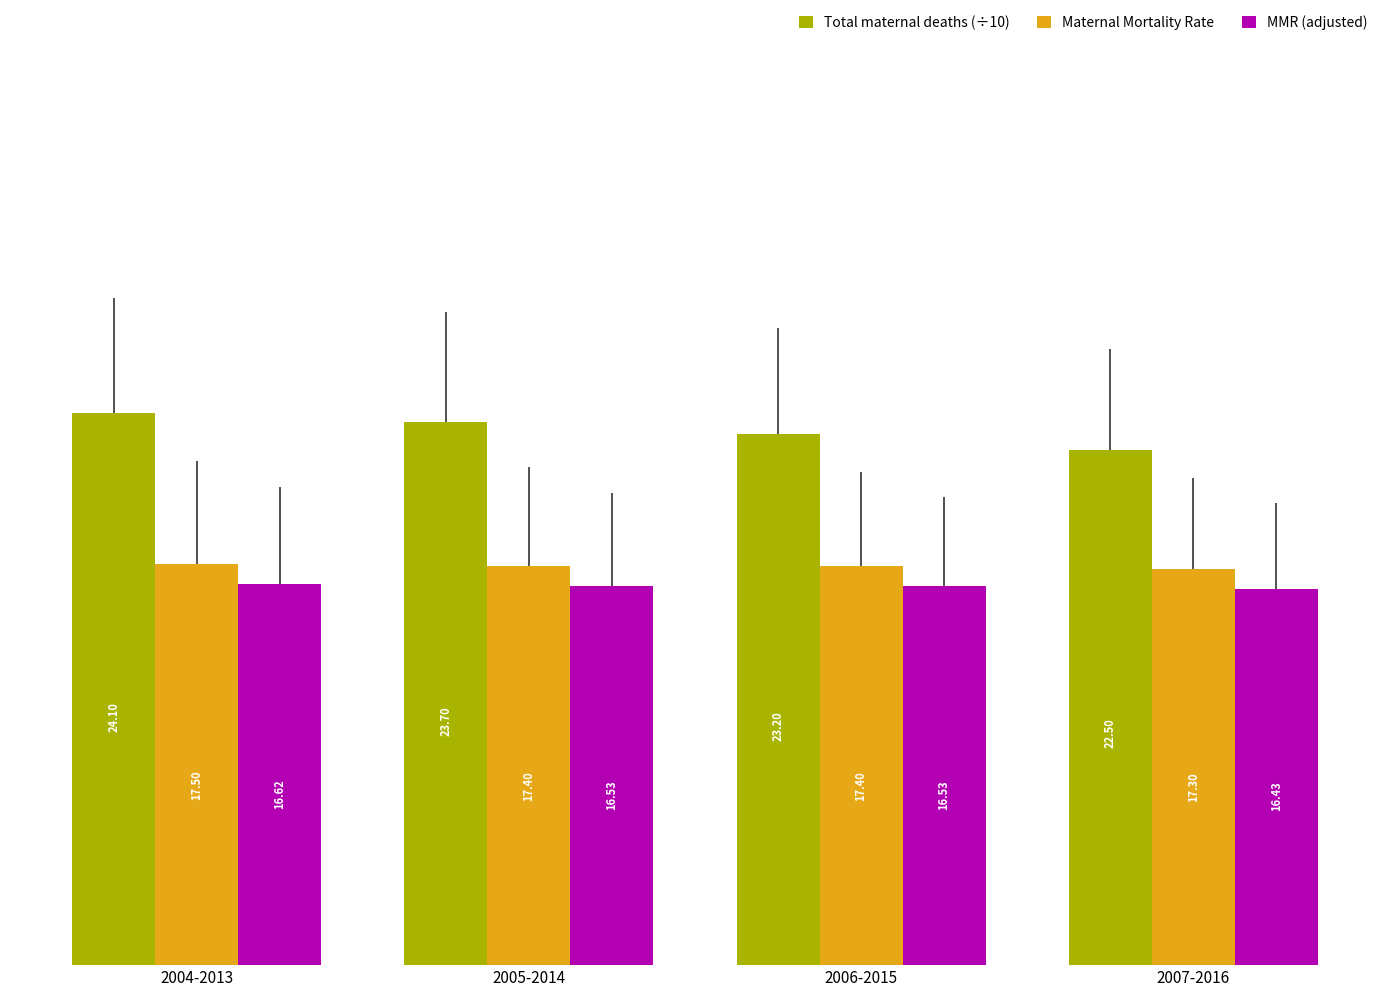

Count the Maternal Mortality Rate values in the range 17 to 18.

4